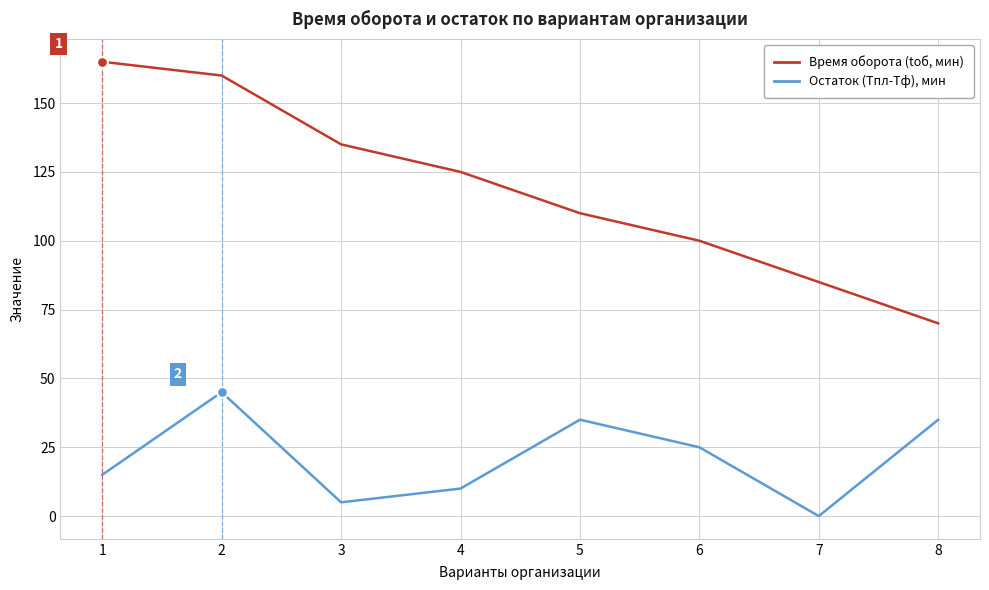

What are all the series names shown in the legend?

Время оборота (tоб, мин), Остаток (Tпл-Тф), мин